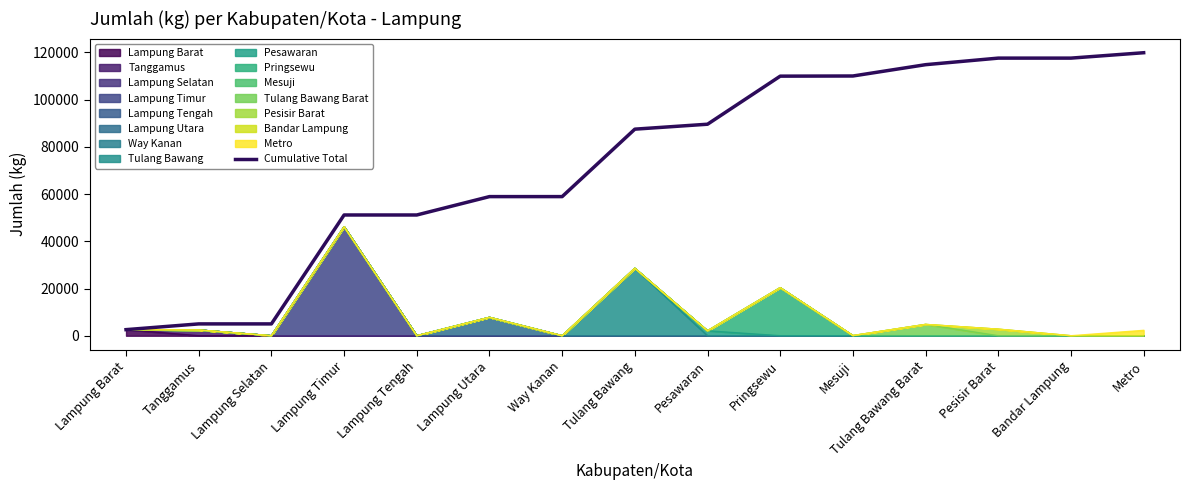

At which category does the chart reach its minimum across all series?

Lampung Barat